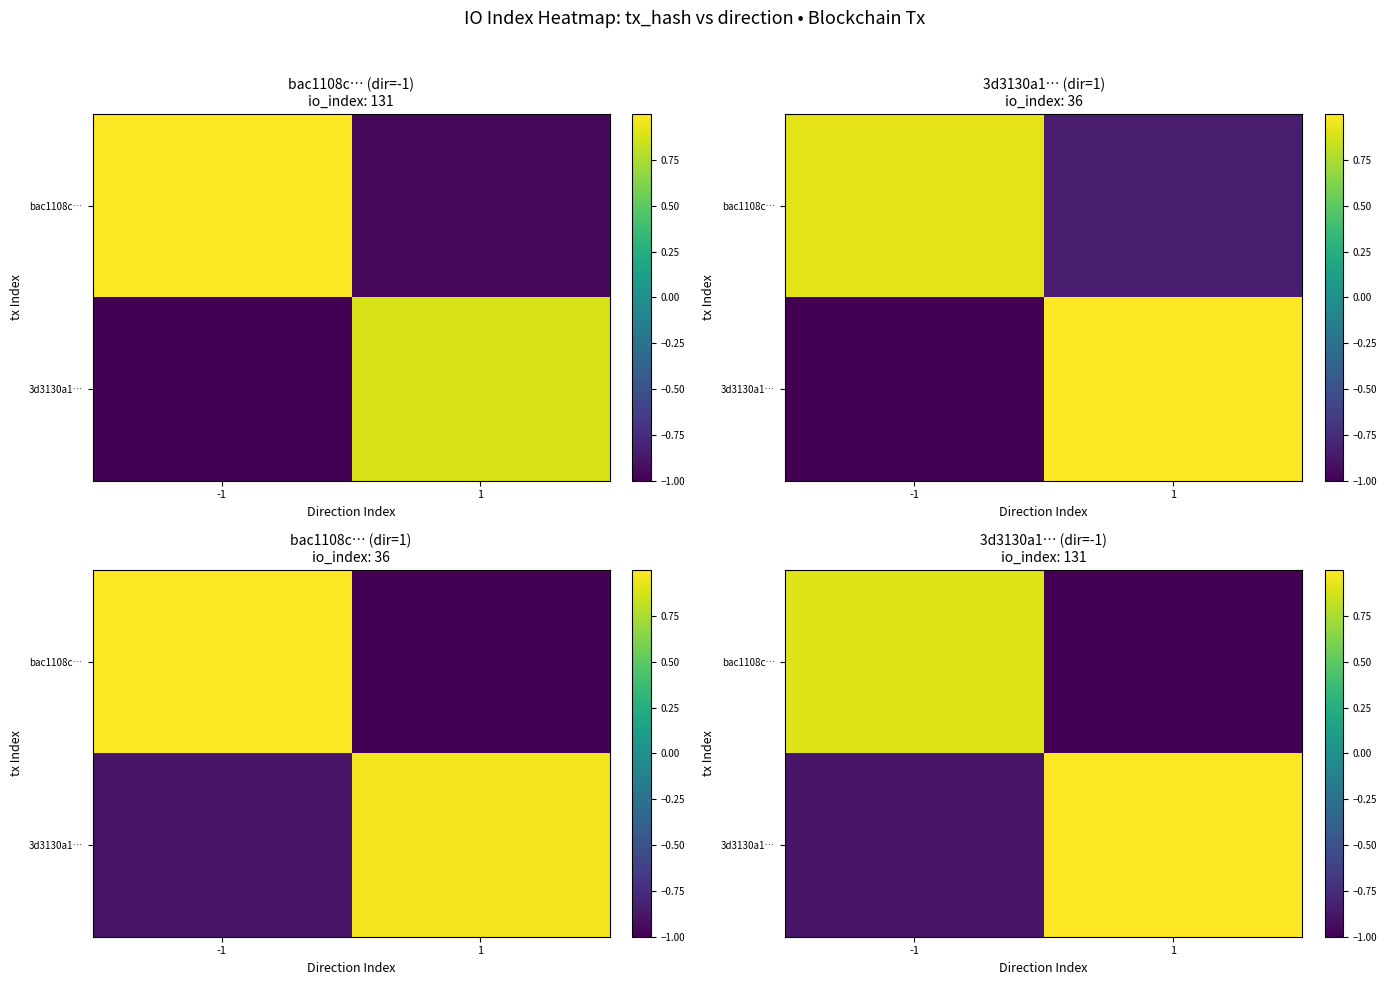

What is the approximate value of 3d3130a1… at -1?

-0.9